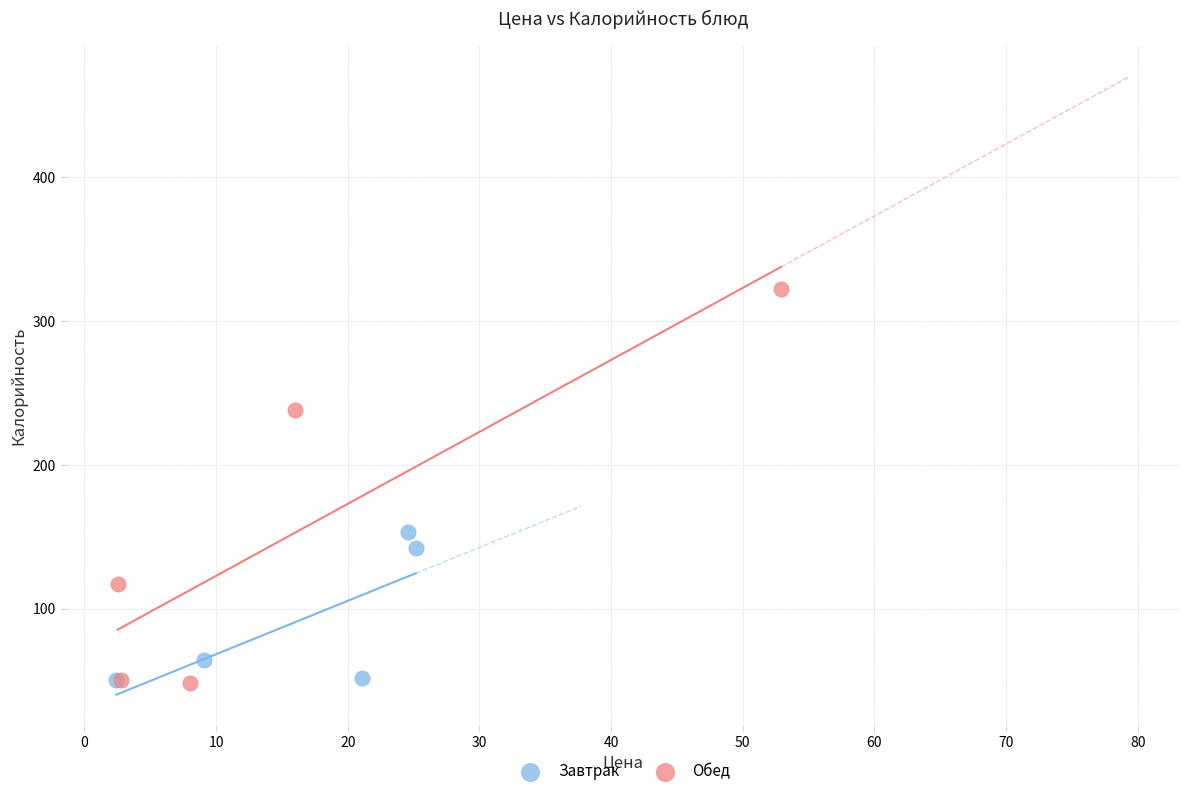

Which series has the largest Y range (max minus min)?

Обед